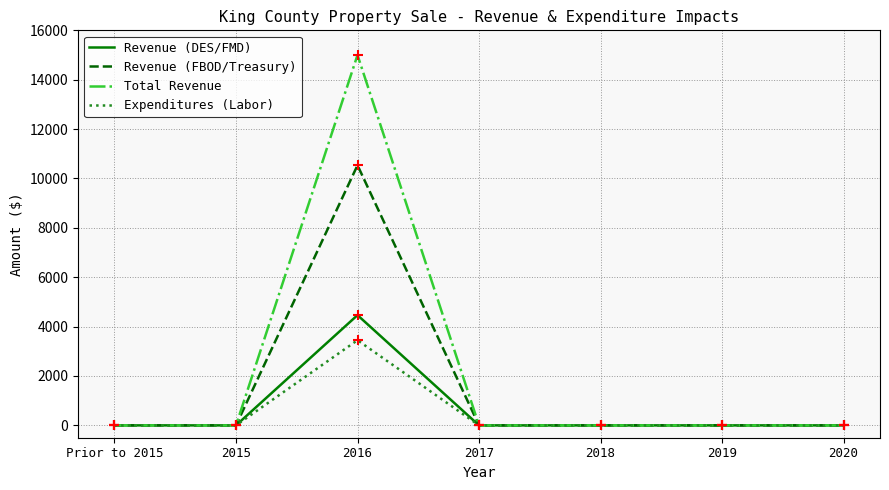

At which category is the sum across all series the highest?

2016